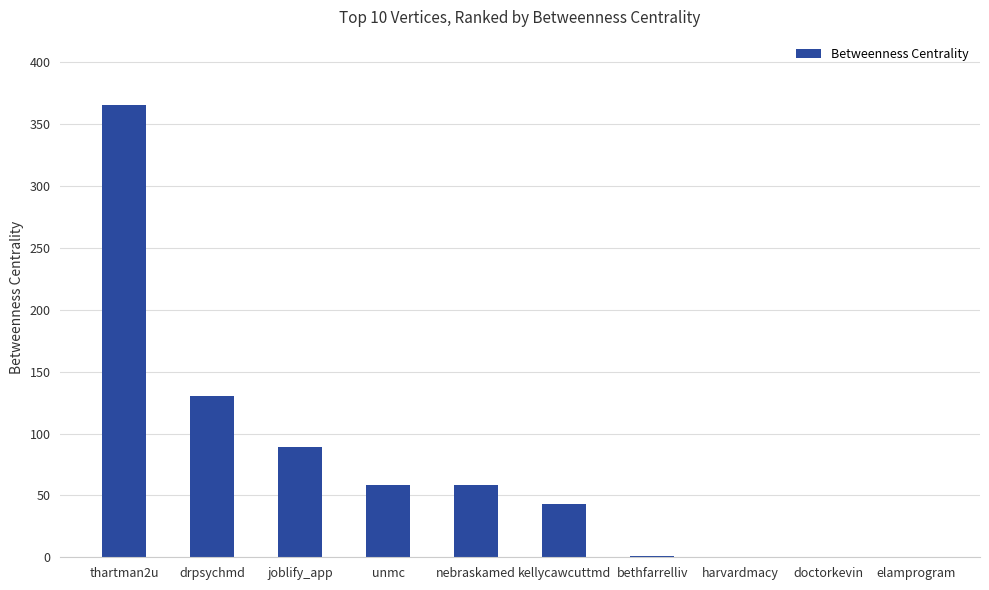

True or false: the data shows 130.7 at drpsychmd.

True